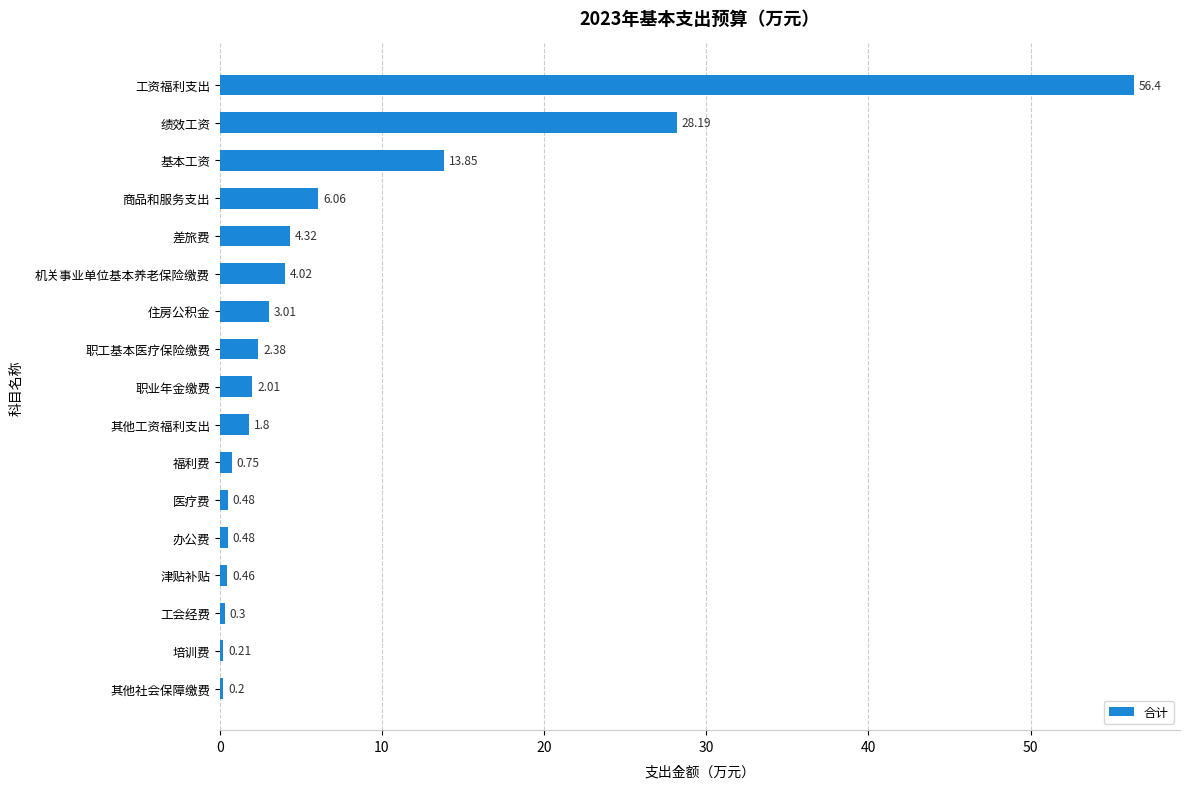

How many distinct data groups are displayed?

1